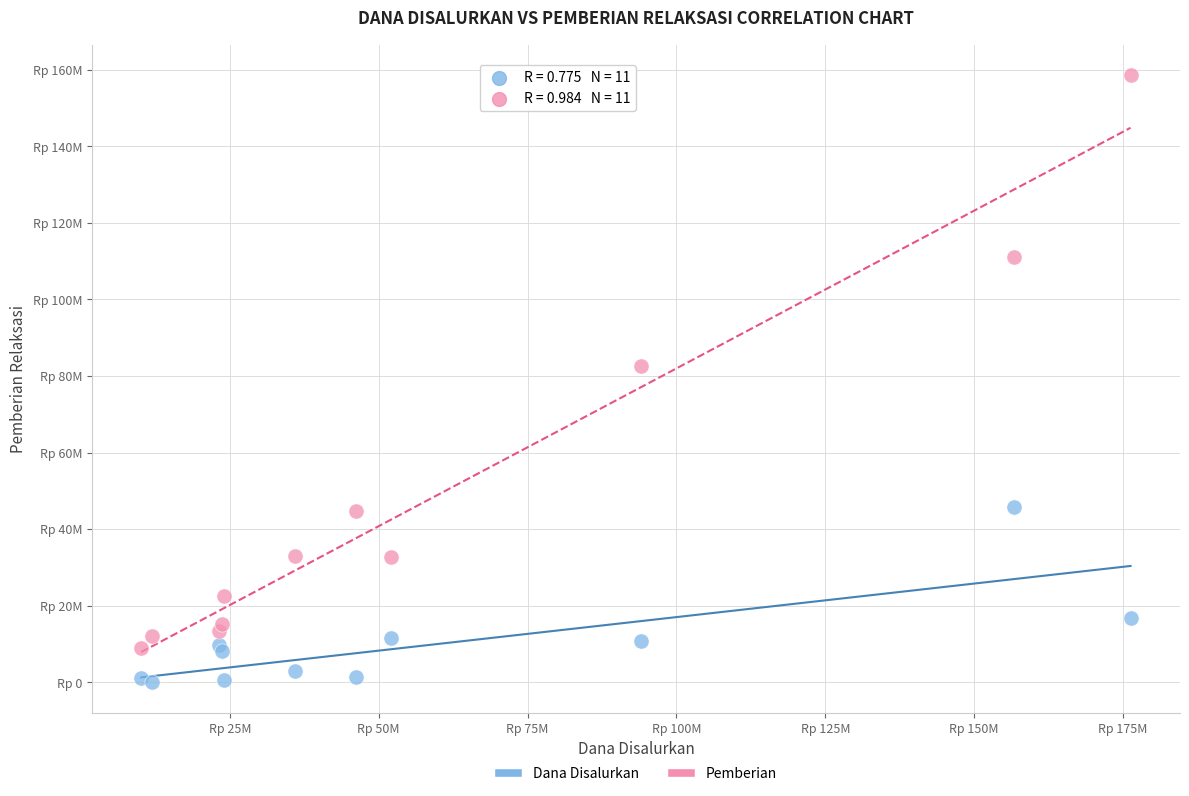

Which series has the widest spread of Y values?

Pemberian